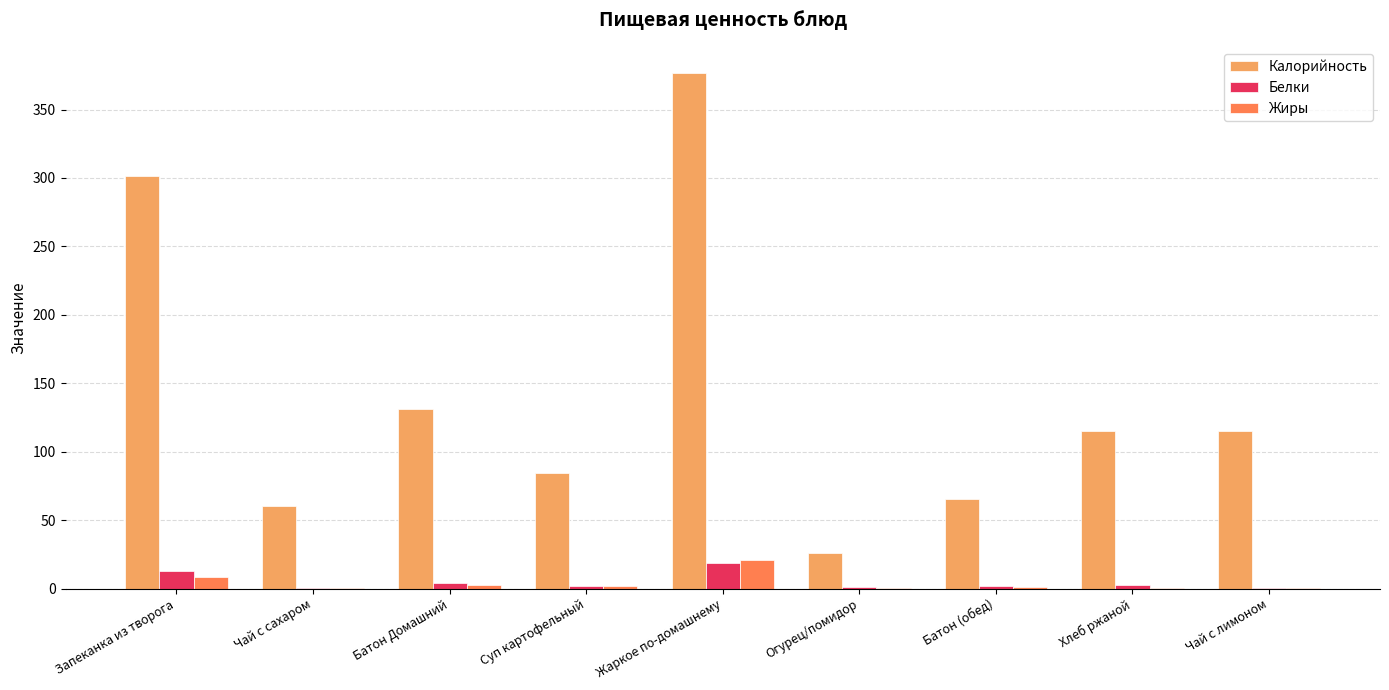

Where is Калорийность nearest to the value 201?

Батон Домашний